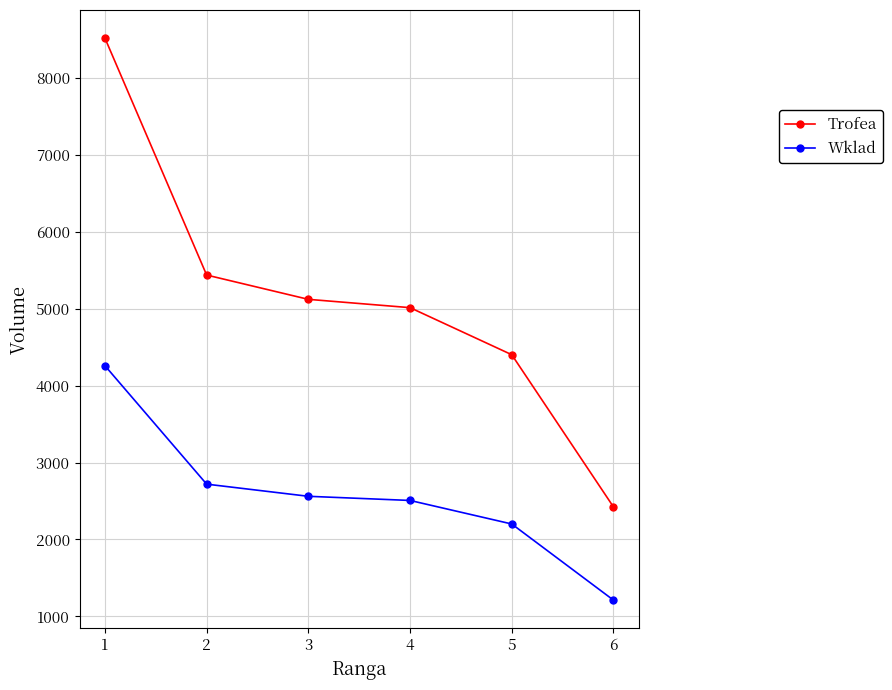

What is the total value across all series at 5?

6603